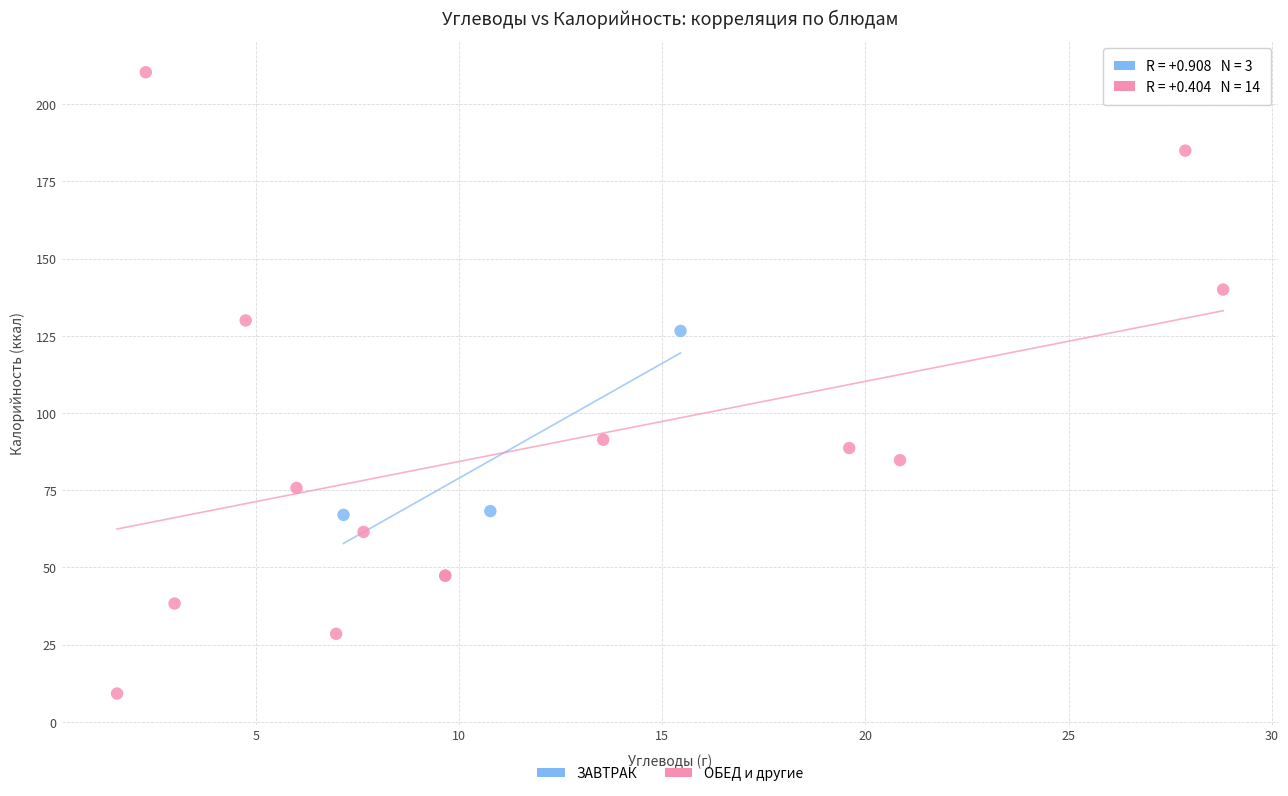

Which series contains the lowest Y value?

ОБЕД и другие